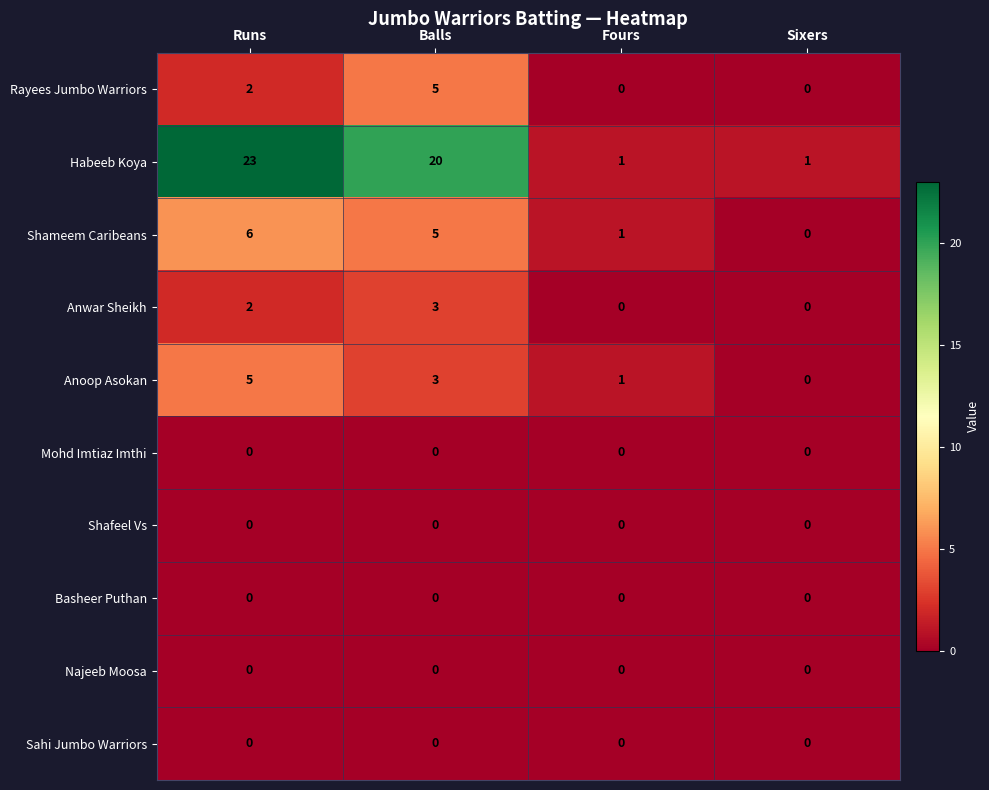

Which series has the largest total across all categories?

Habeeb Koya